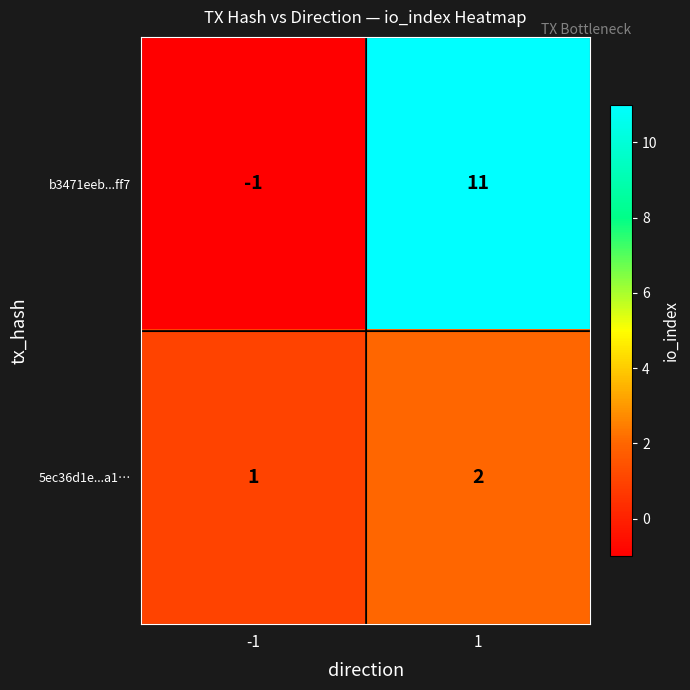

What value does the b3471eeb...ff7 series have at 1, to the nearest 5?

10